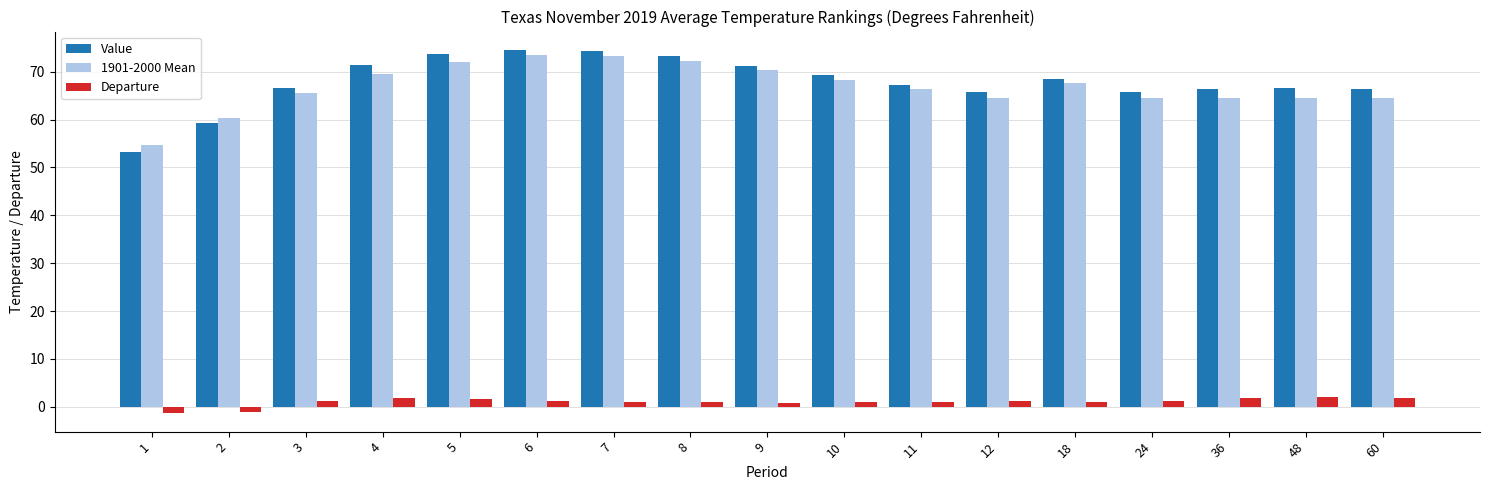

What is the difference between the Value values at 11 and 10?

2.0